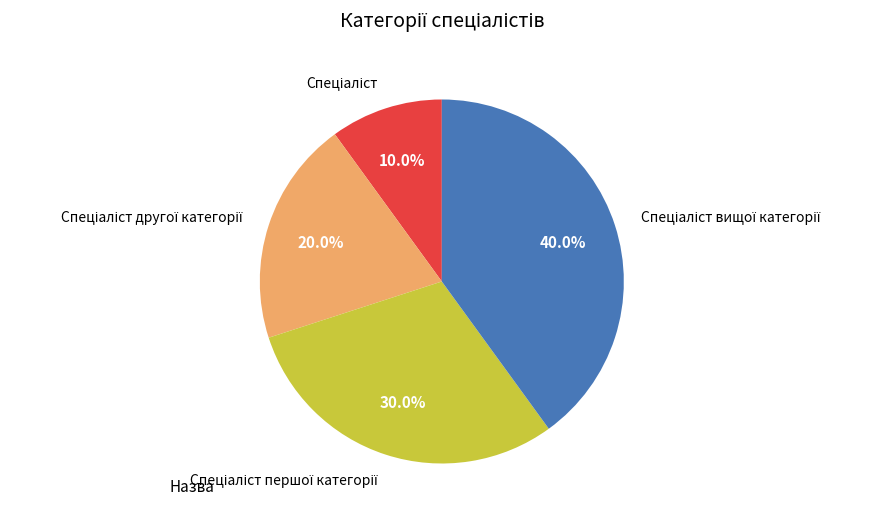

To the nearest percent, what is the average slice percentage?

25%